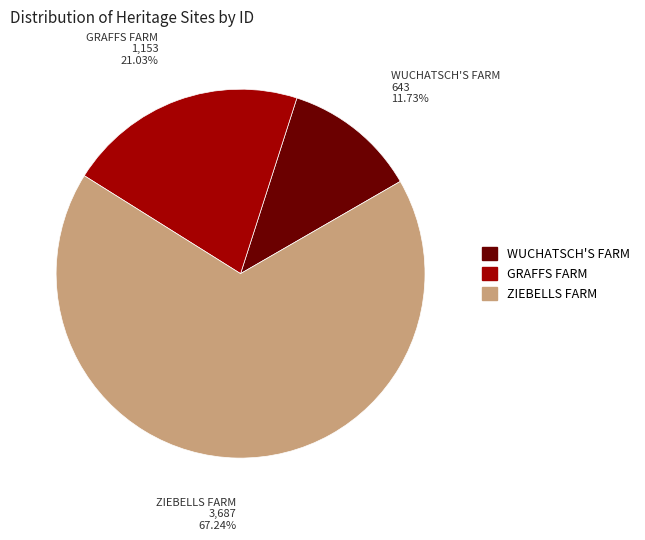

Is it true that ZIEBELLS FARM is 67% of the pie?

True